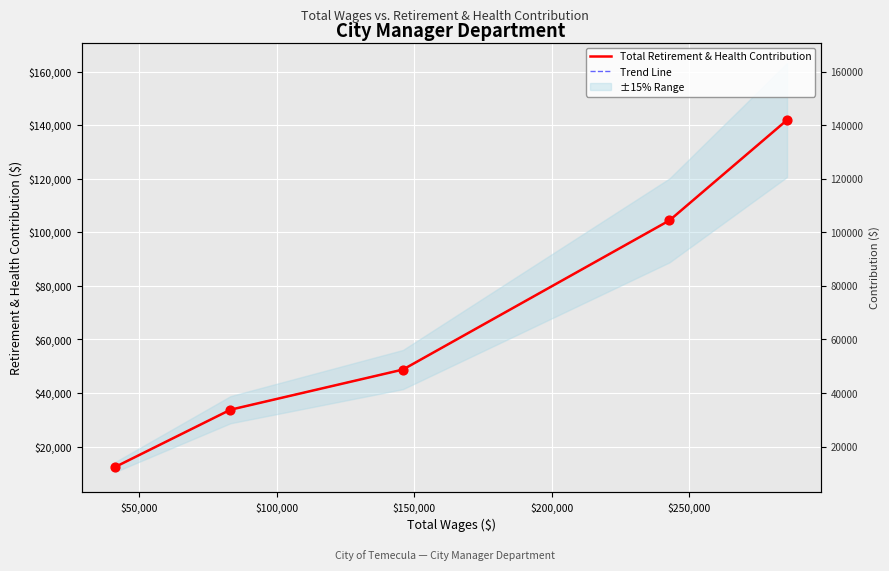

At how many categories does at least one series exceed 66367?

2